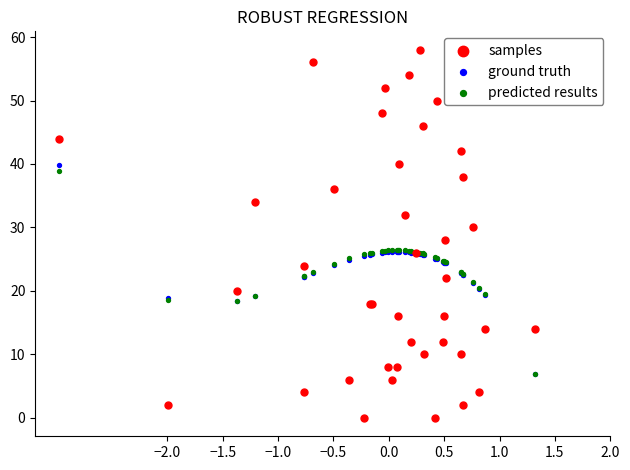

Which series has the widest spread of Y values?

samples